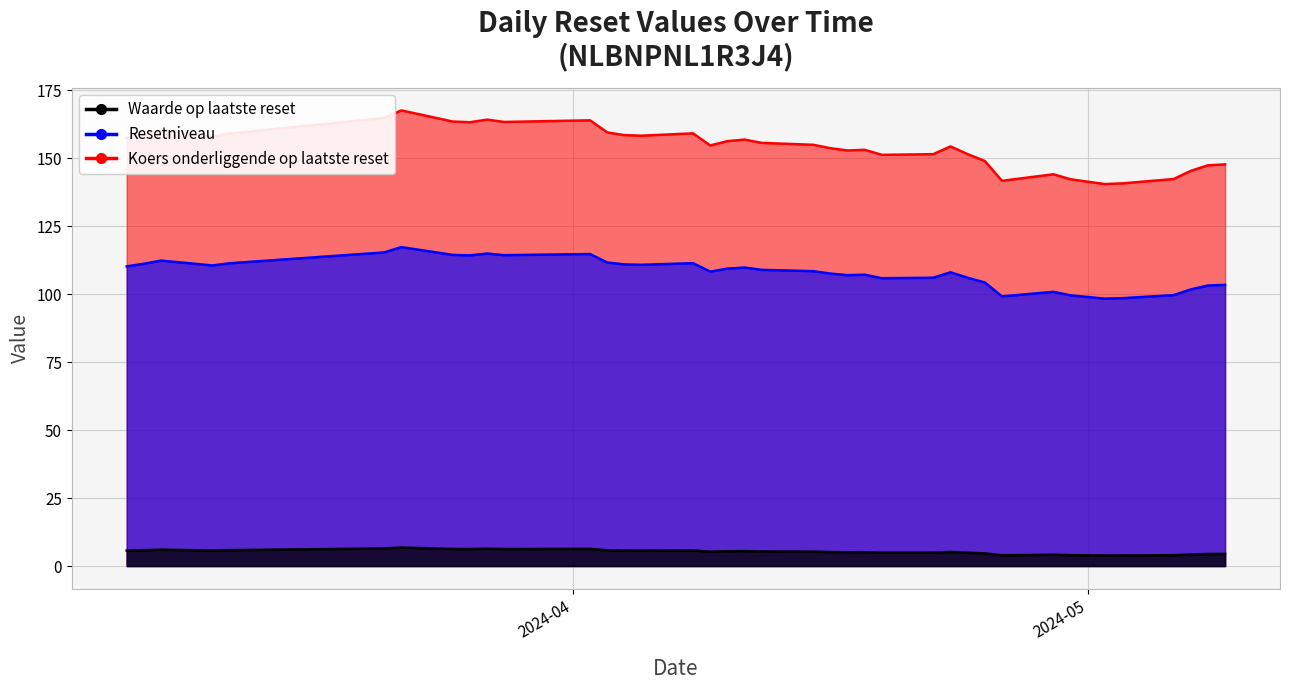

Does the chart display data point markers on the line(s)?

No